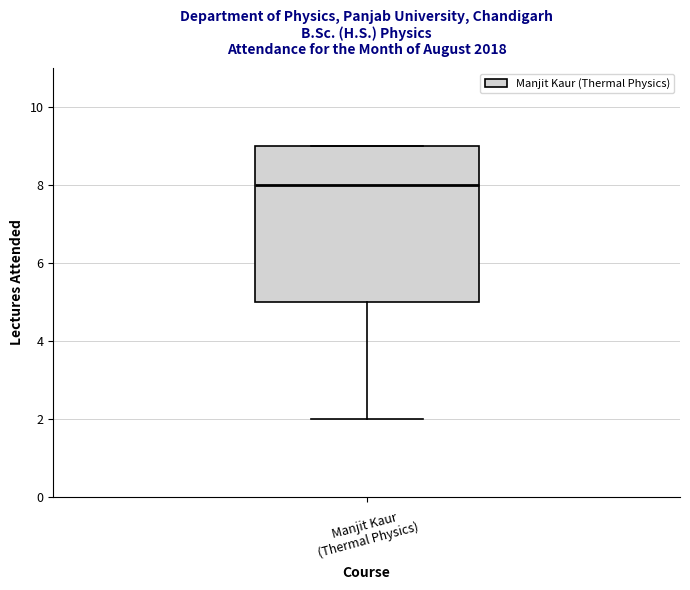

Where is the upper edge of the box for Manjit Kaur (Thermal Physics) on the y-axis? The values are not printed on the chart, so give them approximately, as read against the axis.

9